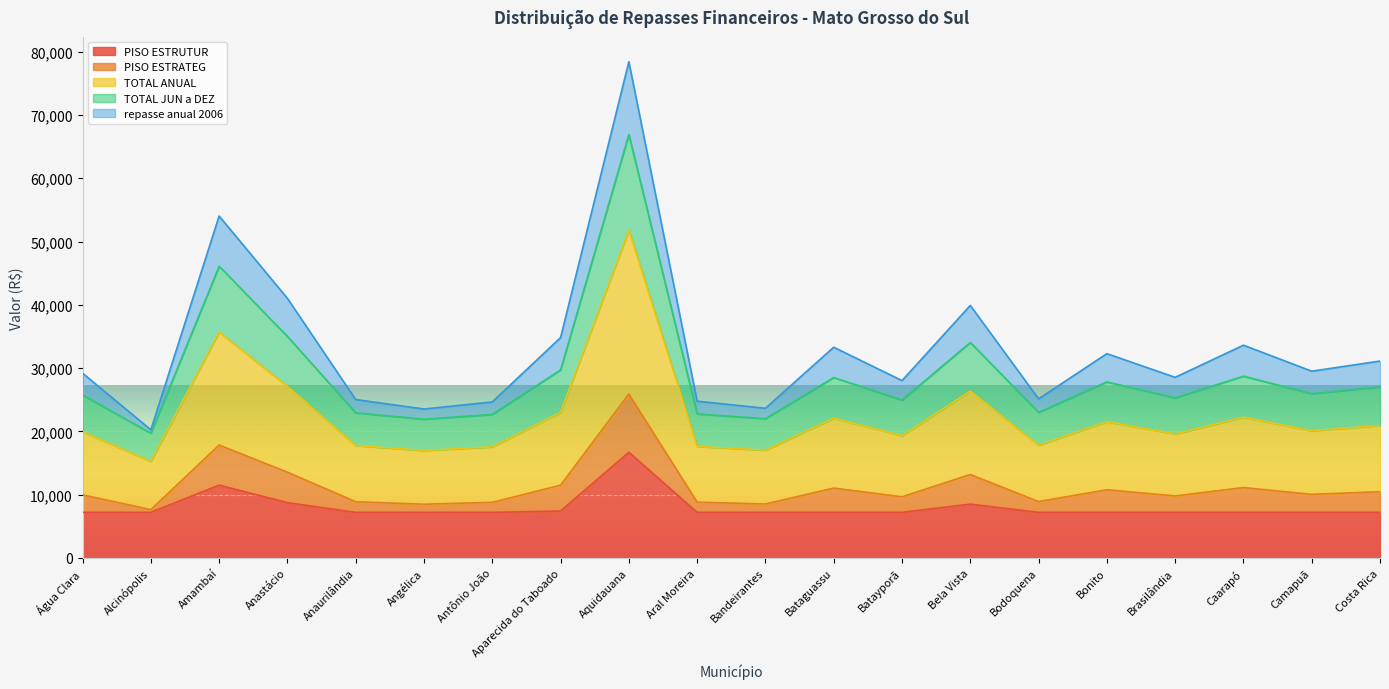

Does the chart display data point markers on the line(s)?

No